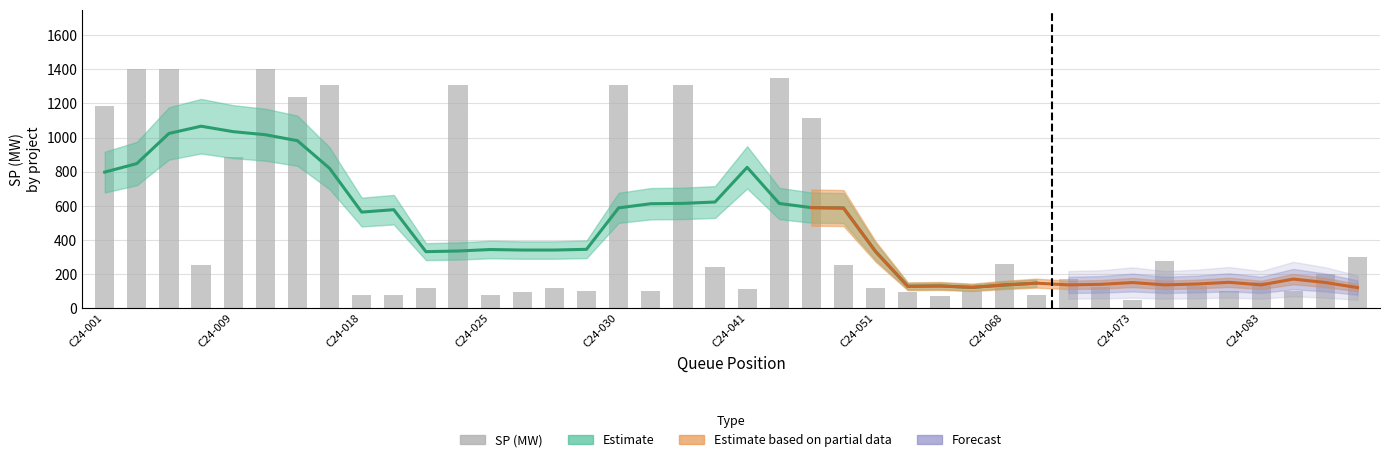

Rank the categories by value from lowest to highest.

32, 26, C24-073, C24-083, 29, 12, 13, 25, 15, 17, 27, 35, 37, 20, 10, 14, 24, 31, 34, 36, 30, 38, 19, C24-025, 23, 28, 33, 39, C24-030, 22, C24-001, C24-051, C24-068, 11, 16, 18, 21, C24-009, C24-018, C24-041